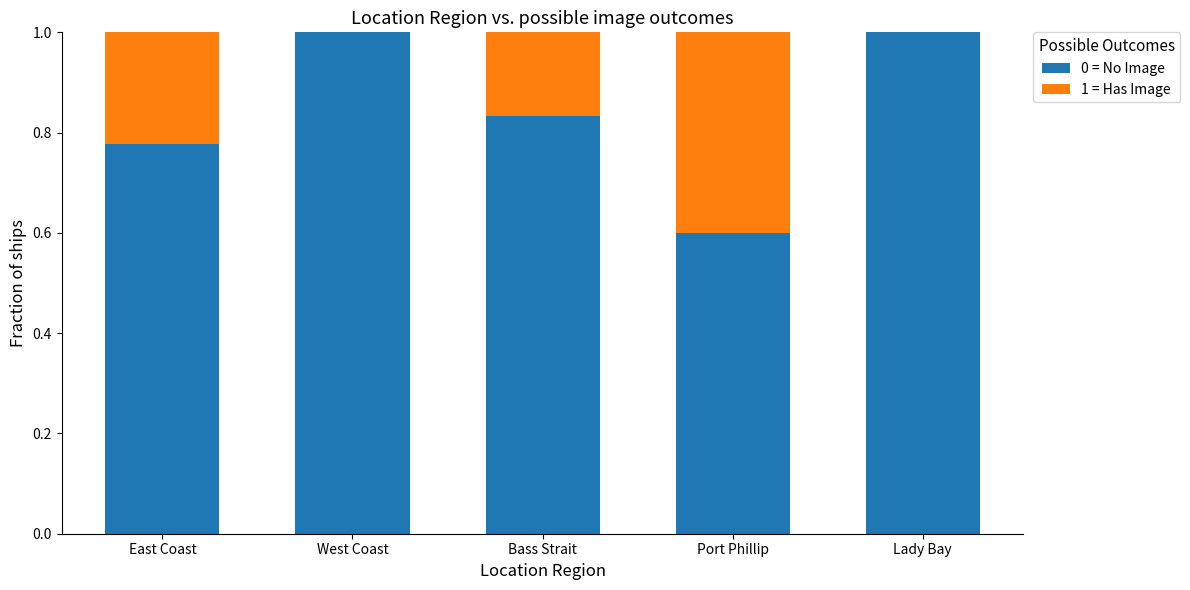

What is the total value across all series at East Coast?

1.0